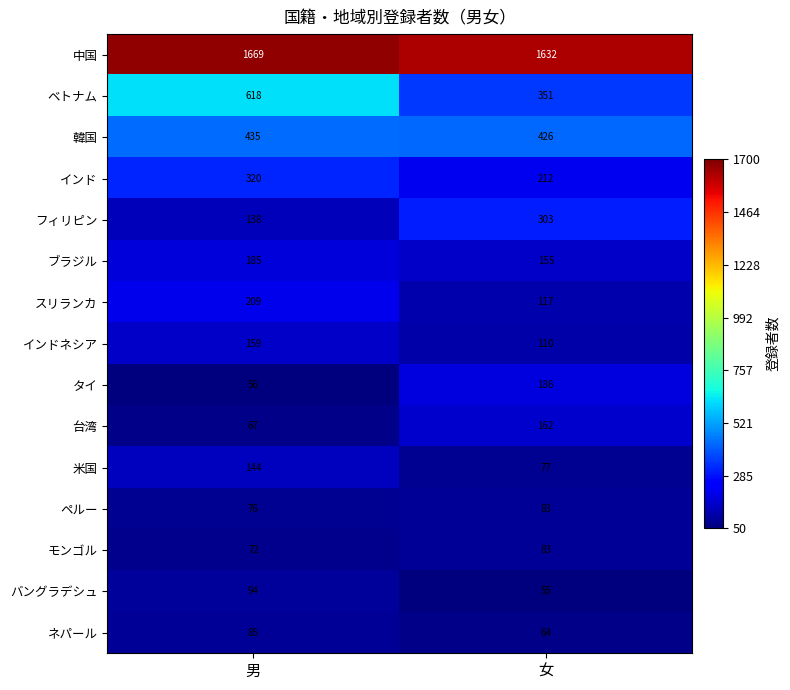

What is the smallest value displayed?

55